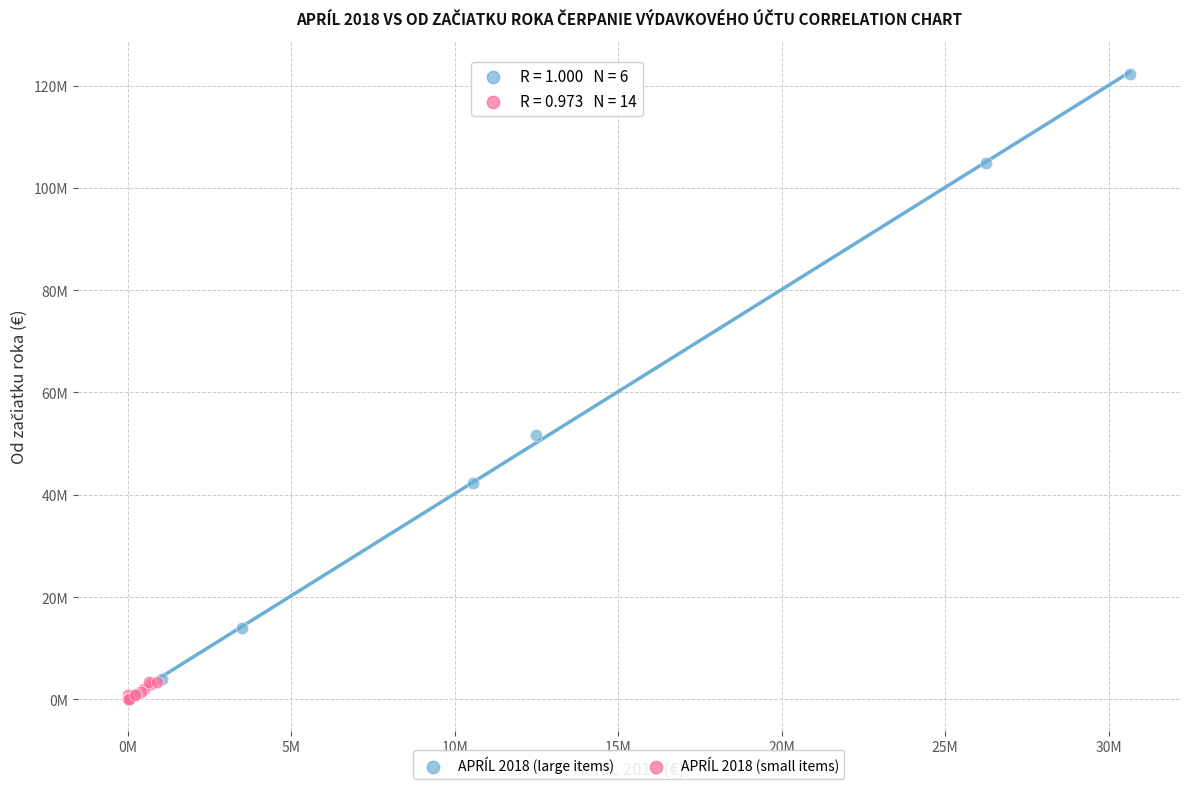

What are all the series names shown in the legend?

APRÍL 2018 (large items), APRÍL 2018 (small items)